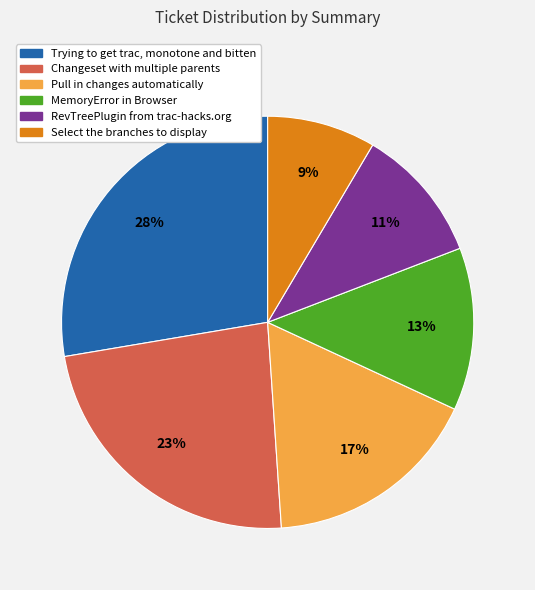

Count the number of slices in the pie.

6